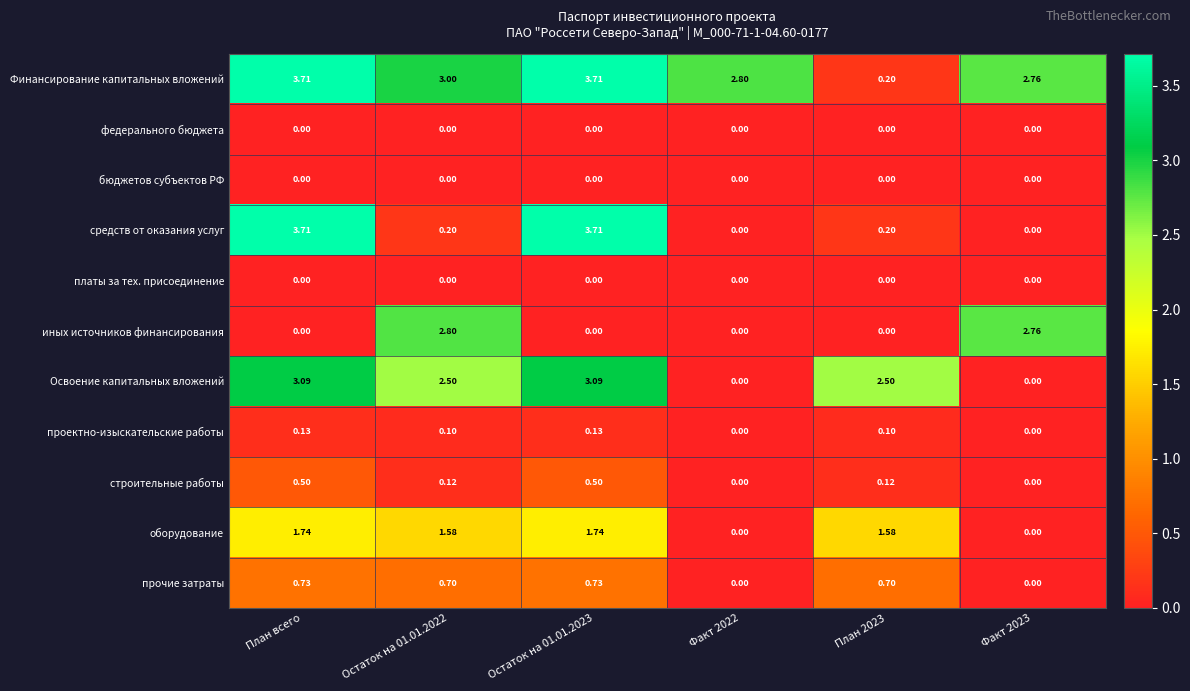

Is the value of Освоение капитальных вложений at План всего greater than the value of Финансирование капитальных вложений at План 2023?

Yes